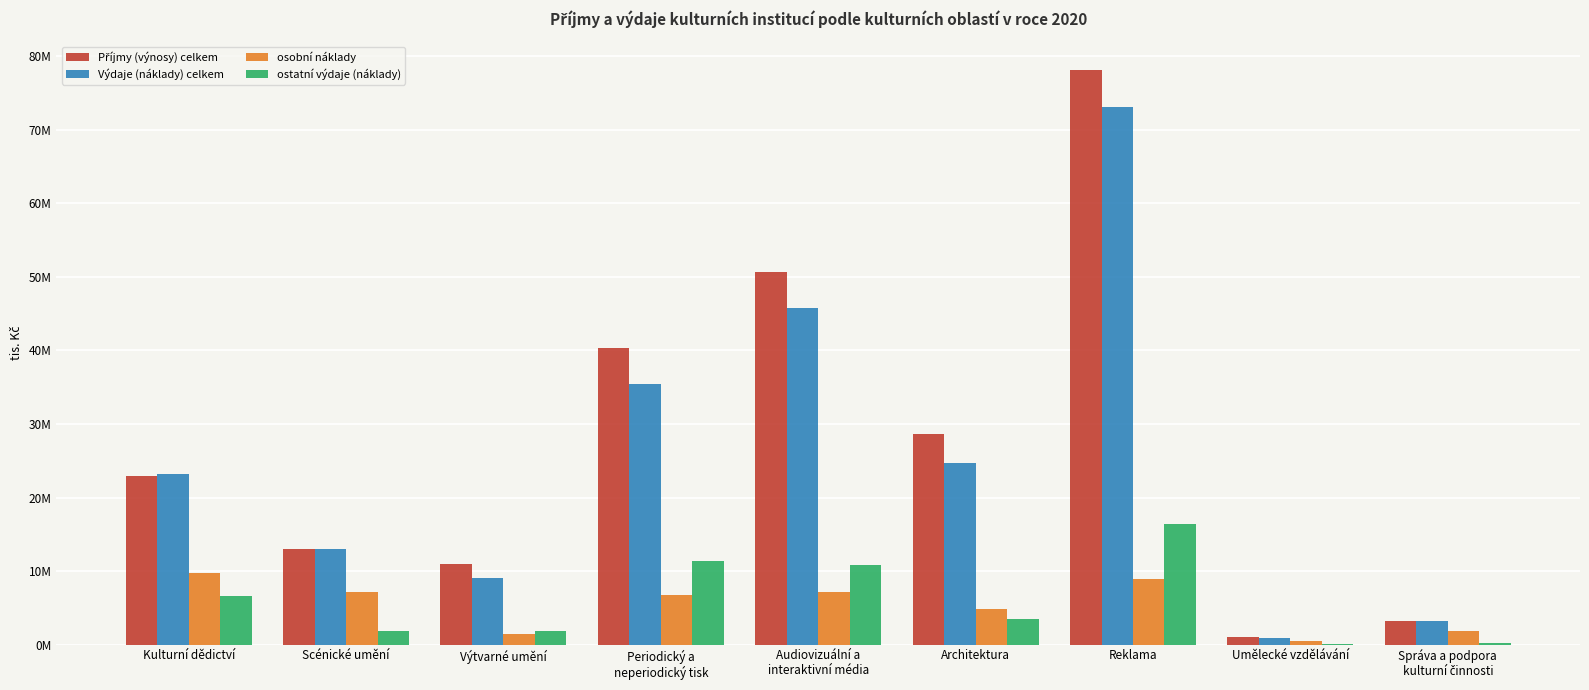

Which series has the largest total across all categories?

Příjmy (výnosy) celkem